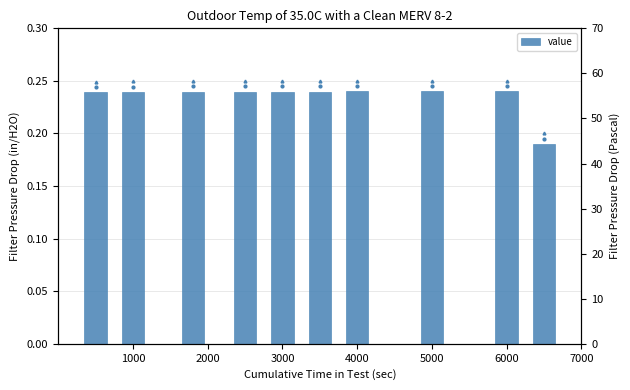

Reading right to left, extract all data points from this chart.

0.2	0.2	0.2	0.2	0.2	0.2	0.2	0.2	0.2	0.2